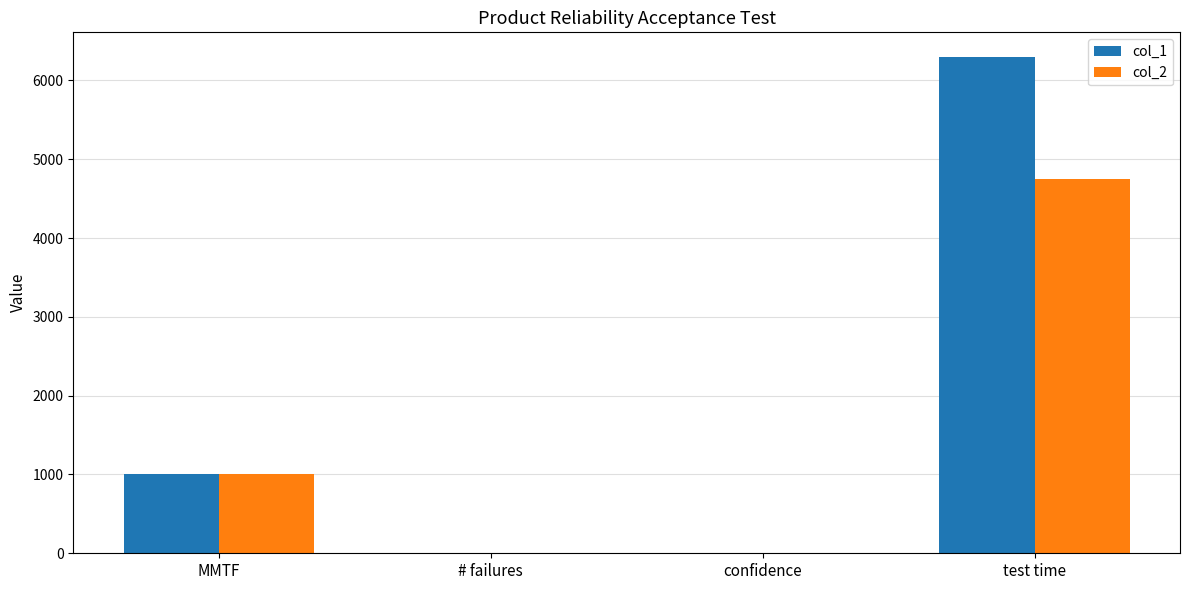

At which category does the chart reach its peak across all series?

test time